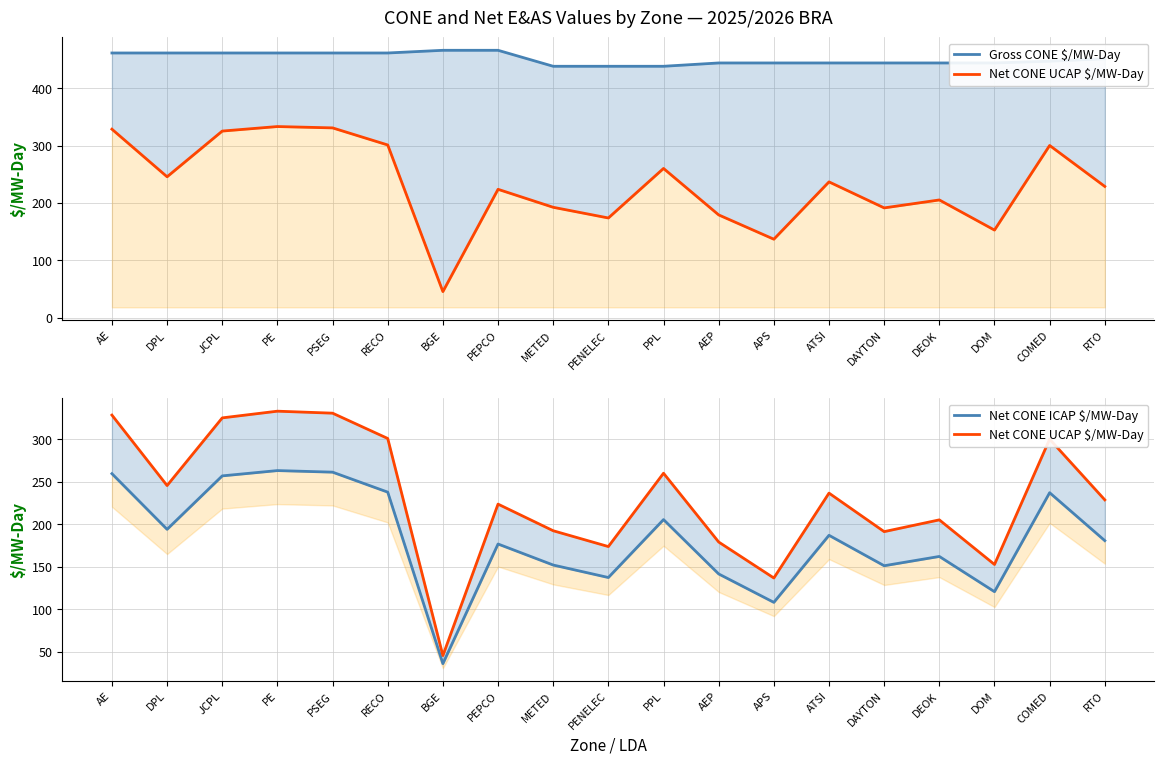

What is the highest value of the Net CONE UCAP $/MW-Day series?

333.3